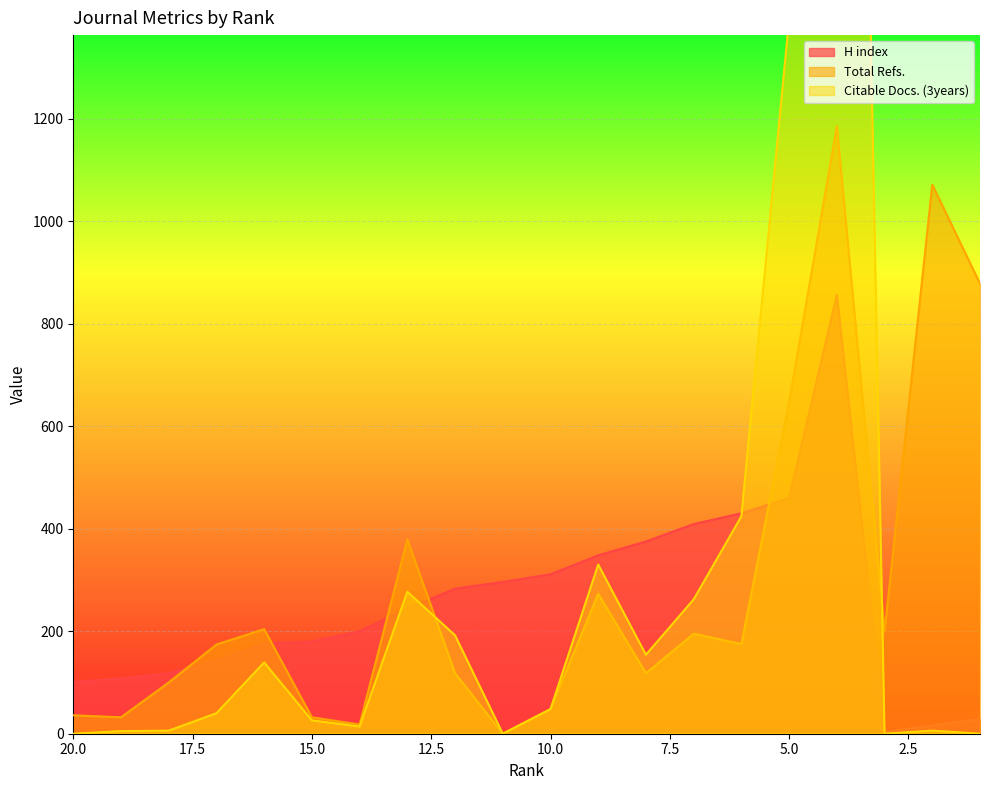

How many lines are shown in the chart?

3